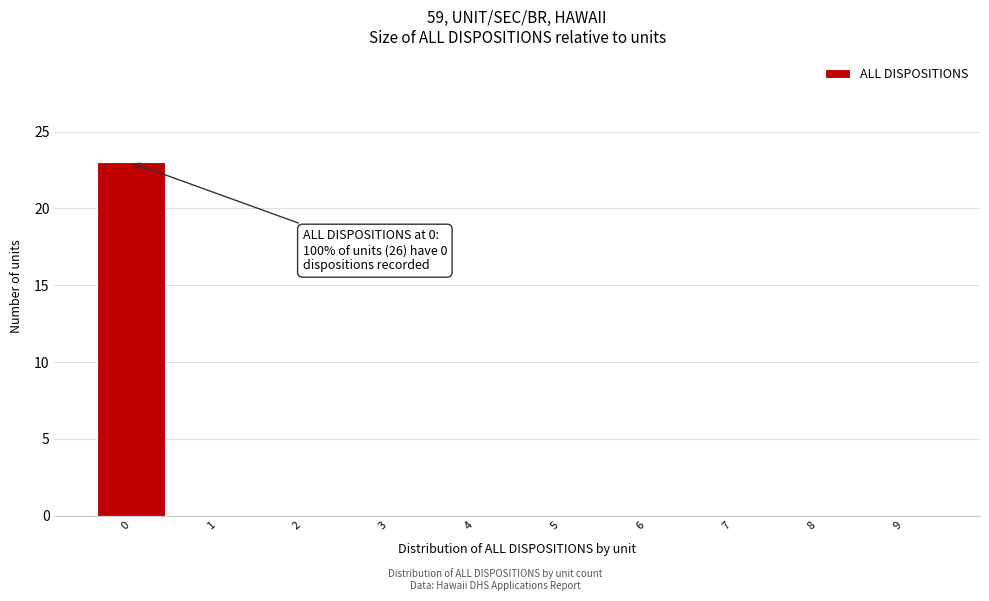

Reading right to left, list all the values displayed in this chart.

9=0	8=0	7=0	6=0	5=0	4=0	3=0	2=0	1=0	0=23